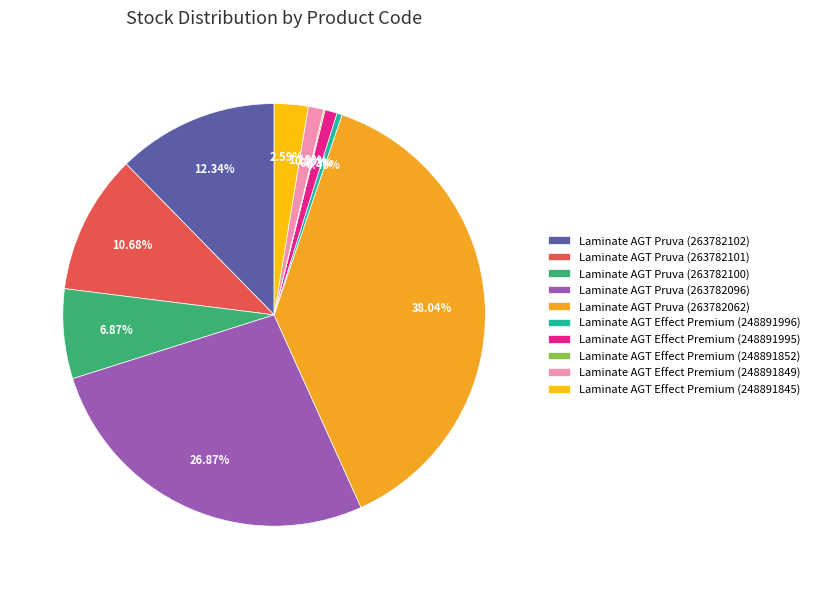

Is there any slice that represents more than half of the pie?

No